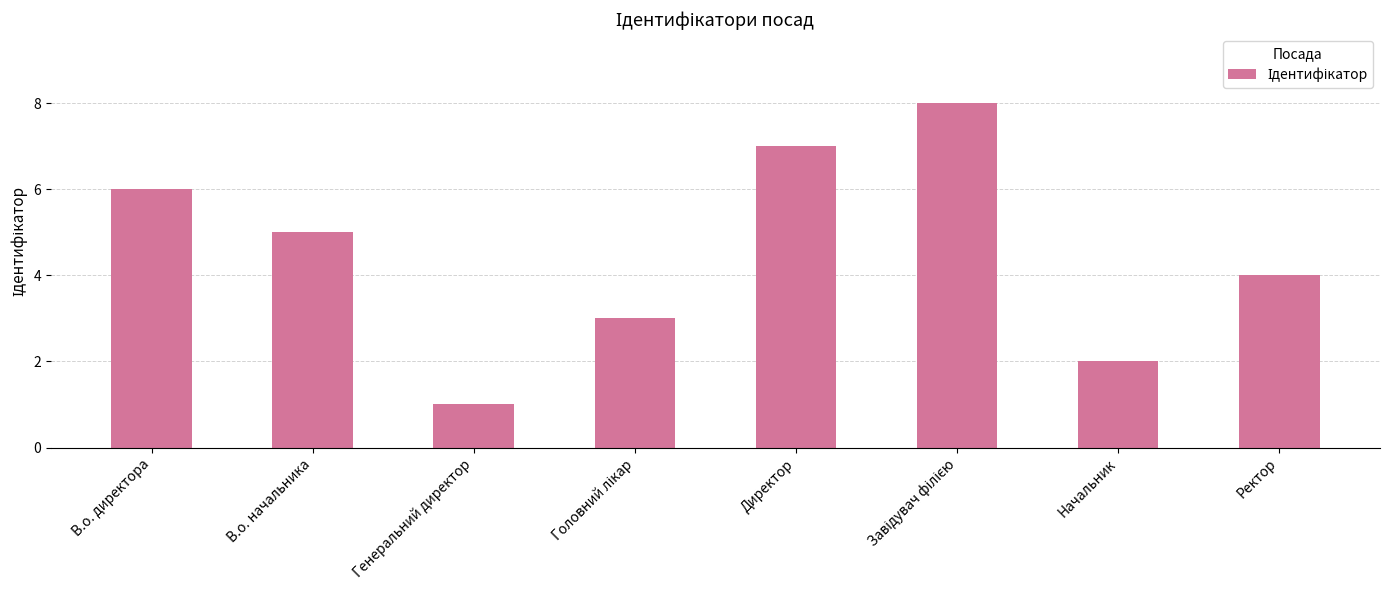

What position from the left is Начальник?

7